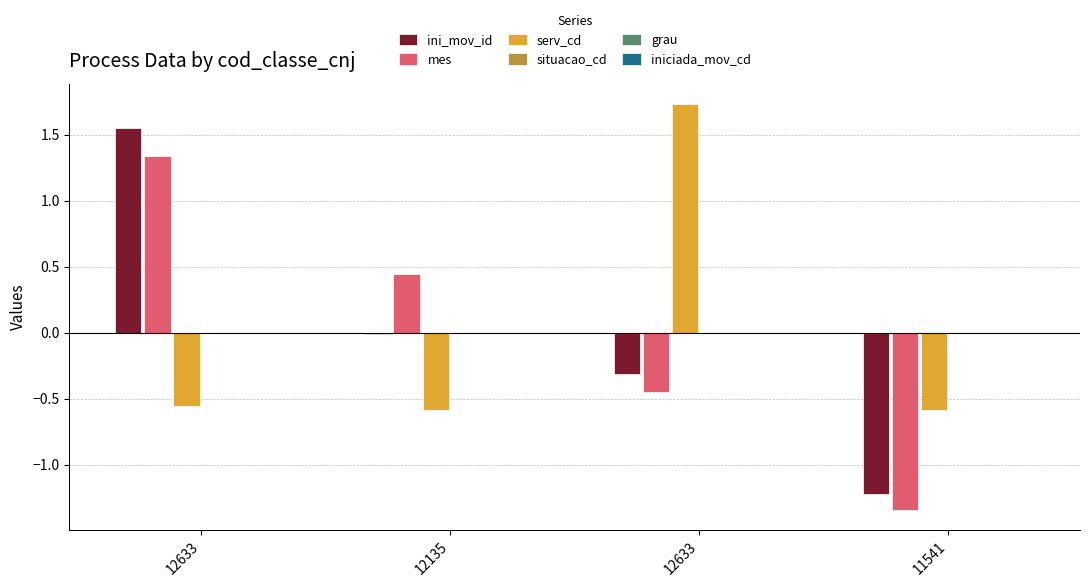

Are the bars grouped side by side (vs. stacked)?

Yes